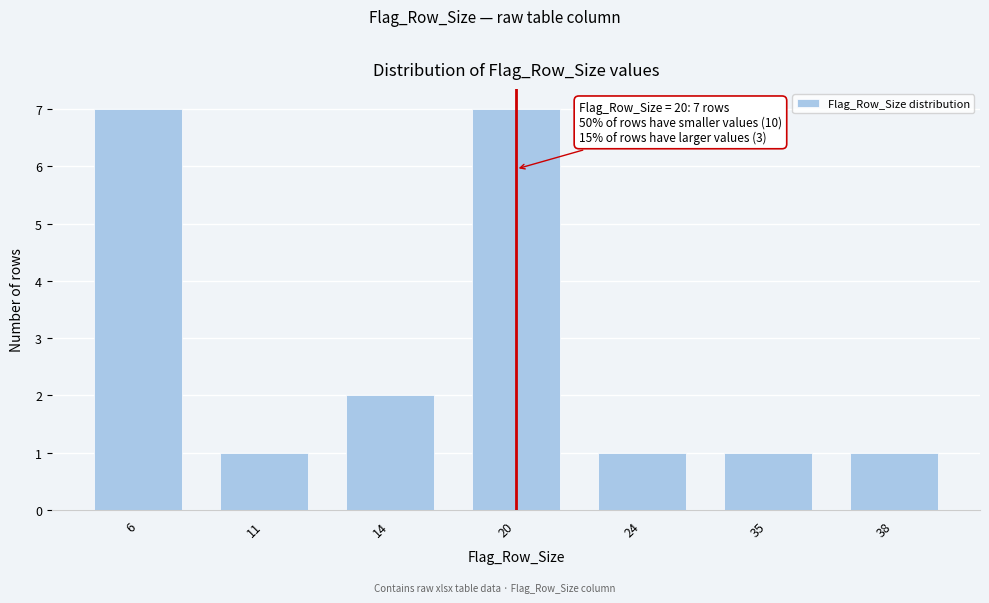

Reading right to left, transcribe all the data shown in this chart.

38=1	35=1	24=1	20=7	14=2	11=1	6=7